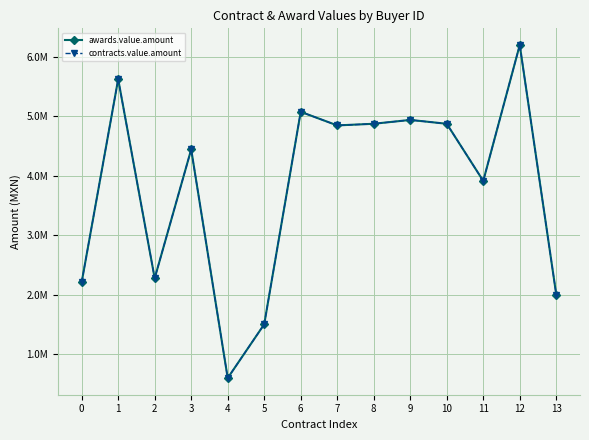

What is the value of the contracts.value.amount point at the 11th from the left?

4871474.0